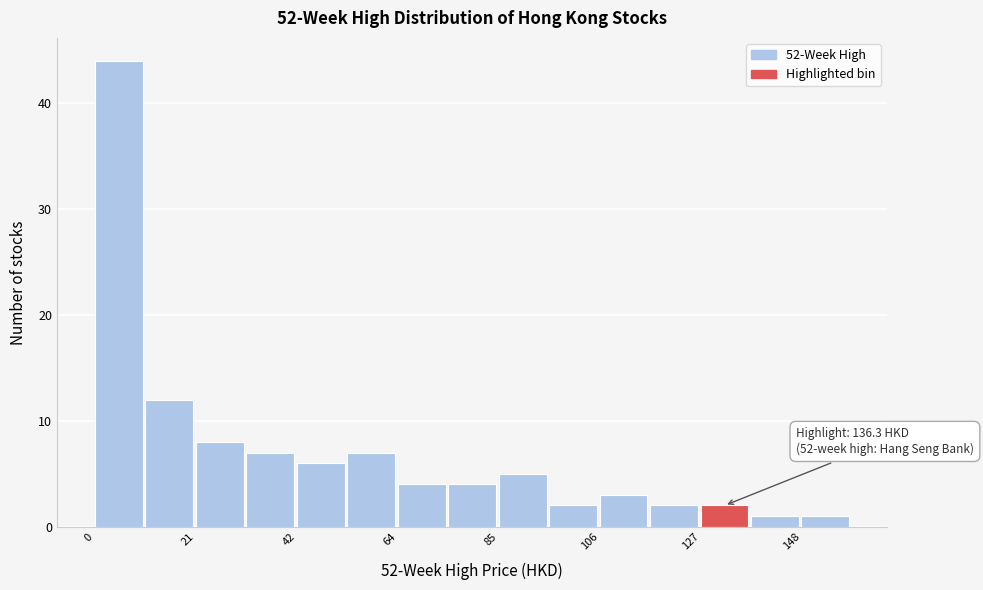

Read against the x-axis, roughly where is the centre of the tallest bar?

5